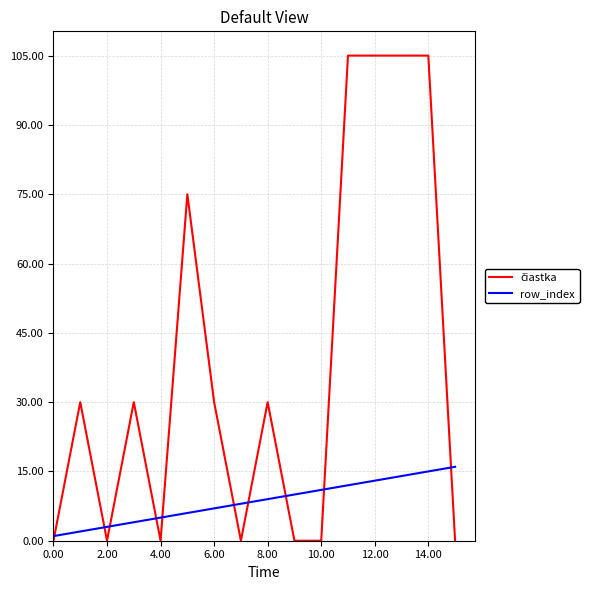

What is the highest value of the row_index series?

16